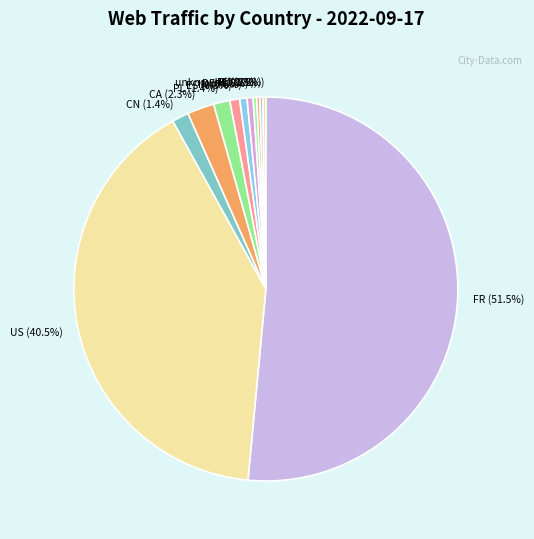

To the nearest percent, what is the combined percentage of US and CA?

43%